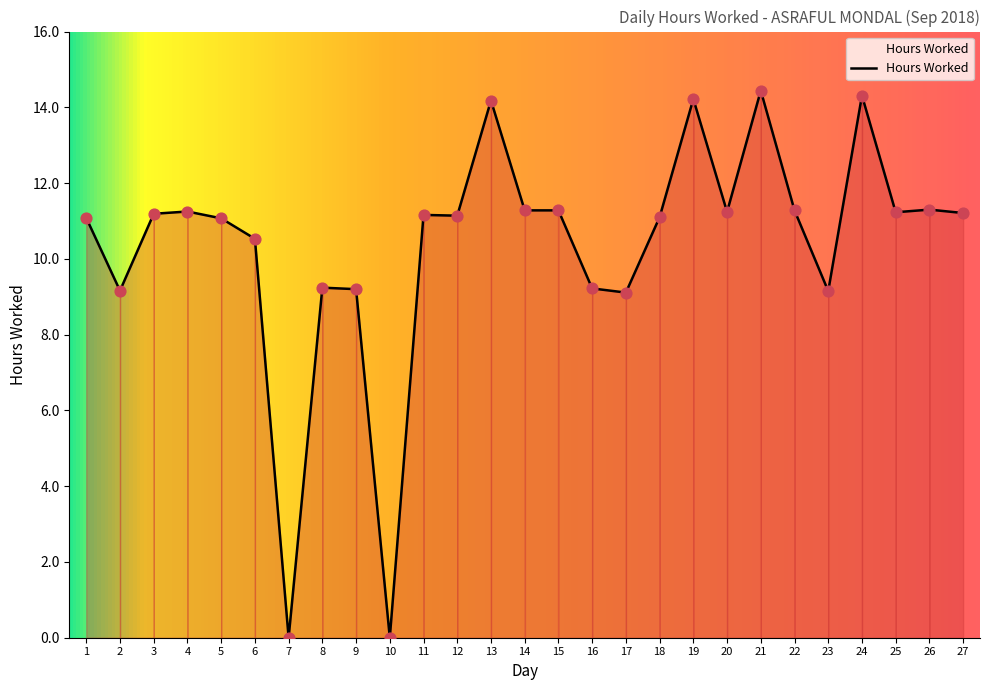

Approximately how many times larger is the value at 4 compared to 13?

0.8